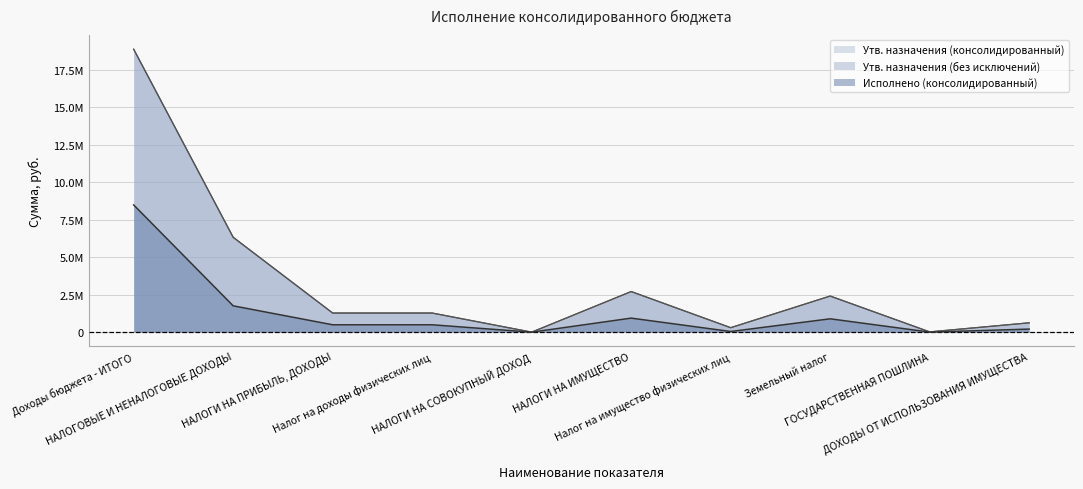

Rank the series at Налог на имущество физических лиц from lowest to highest value.

Исполнено (консолидированный), Утв. назначения (консолидированный), Утв. назначения (без исключений)